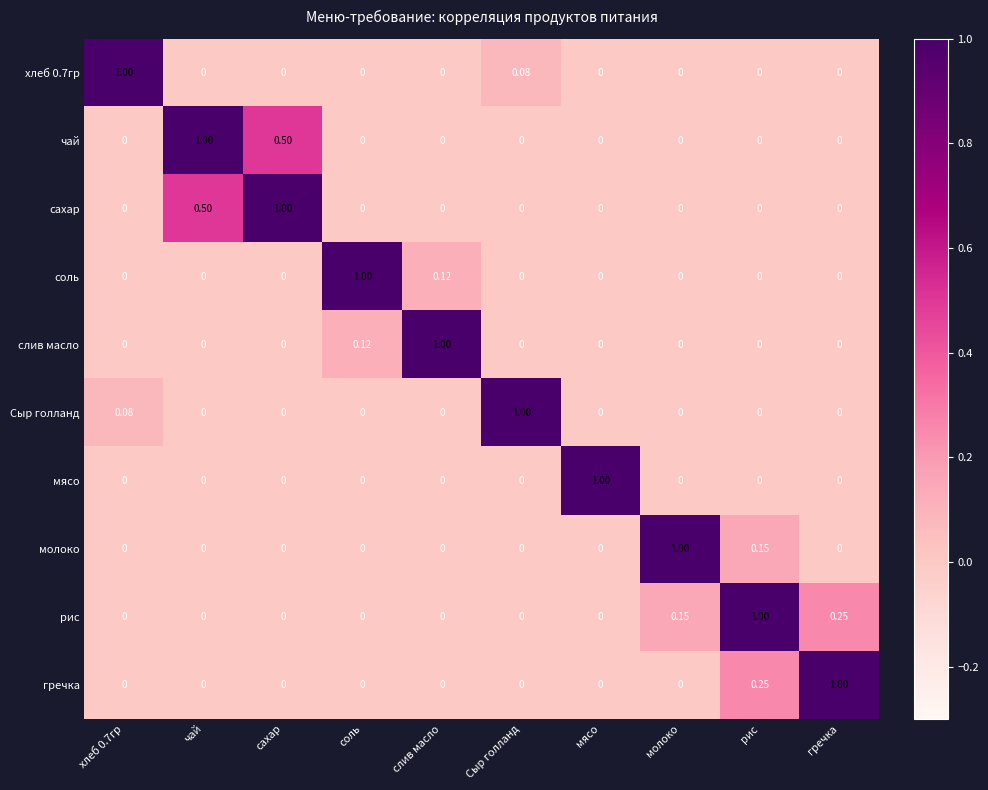

At how many categories does at least one series exceed 0?

10